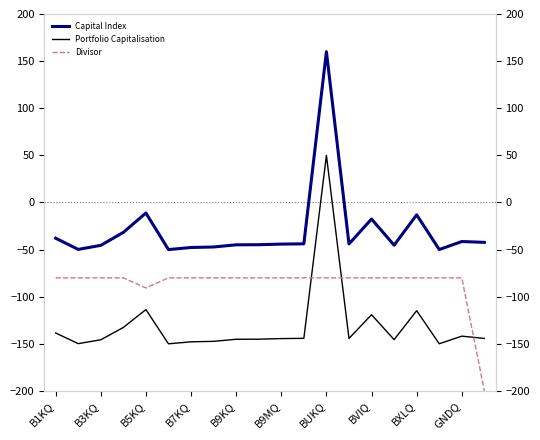

The value of Portfolio Capitalisation at B9MQ is -87.1. True or false?

False